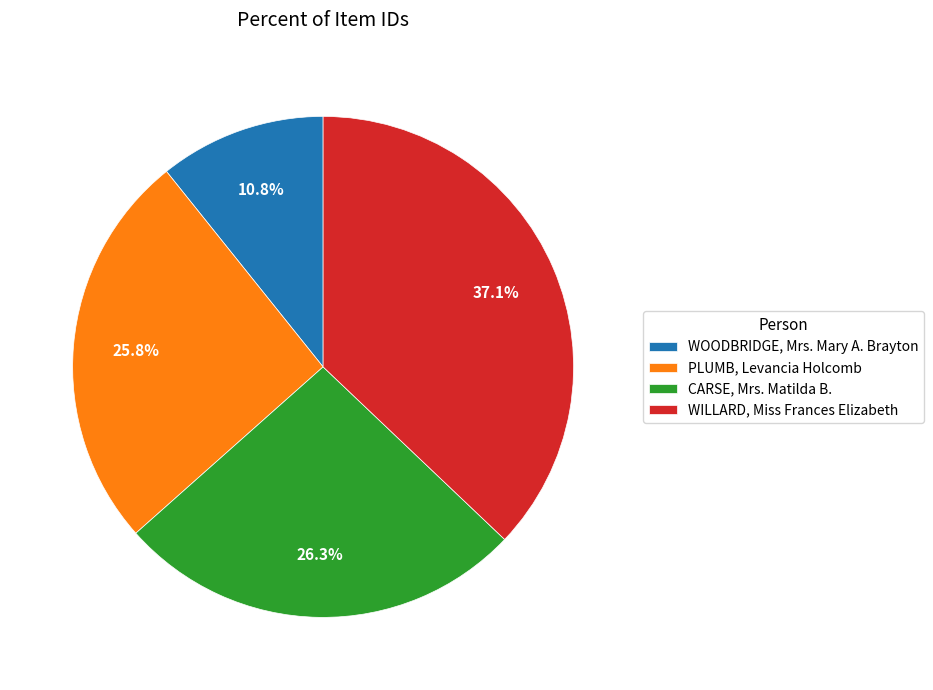

To the nearest percent, what portion does CARSE, Mrs. Matilda B. represent?

26%